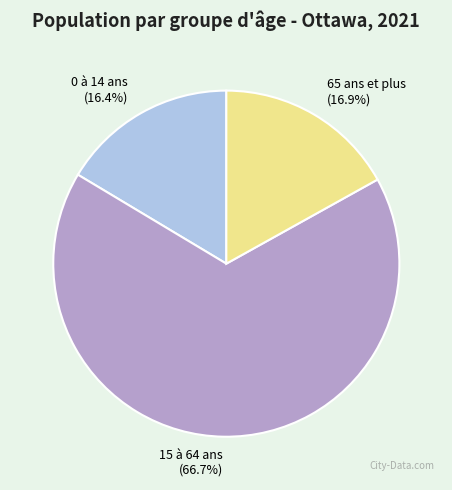

How many segments does this pie chart have?

3